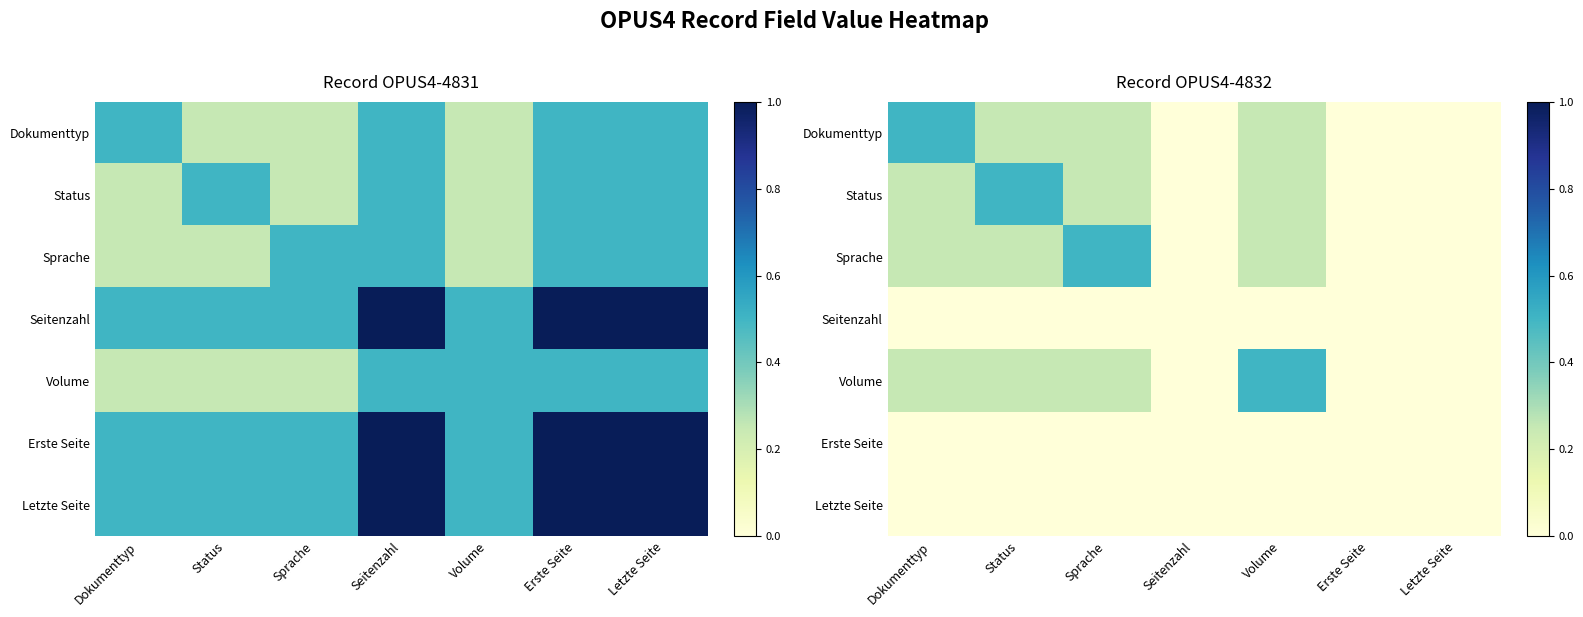

The Volume series shows 0.3 at Letzte Seite. True or false?

False